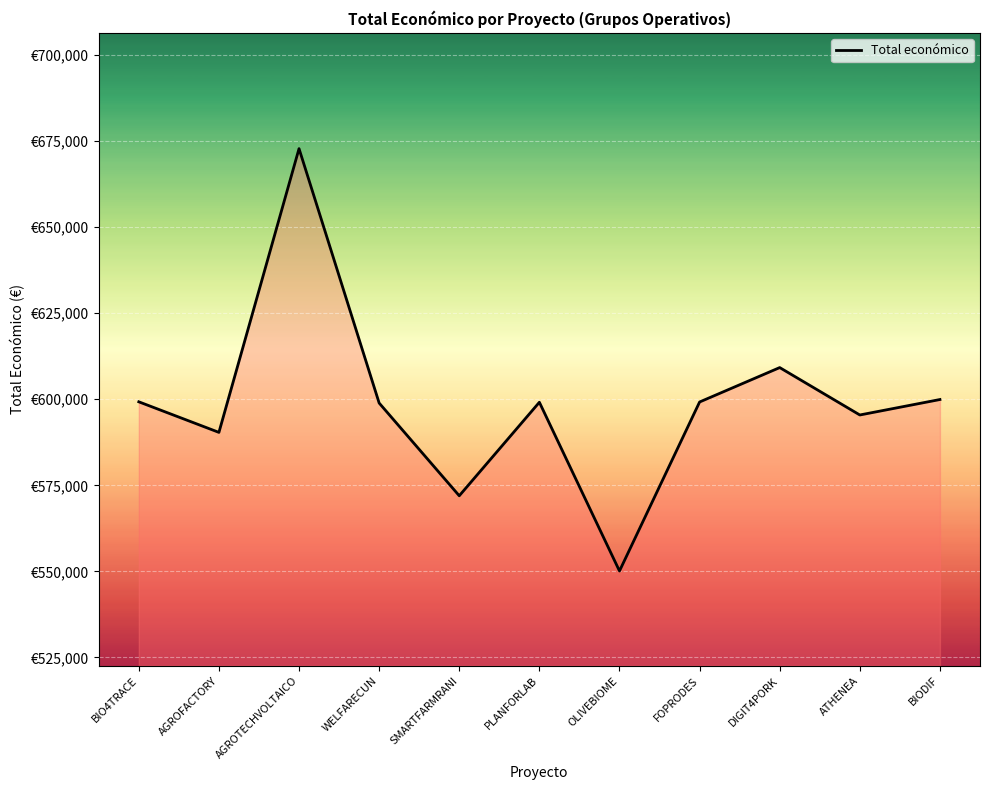

Where is the first local maximum?

AGROTECHVOLTAICO